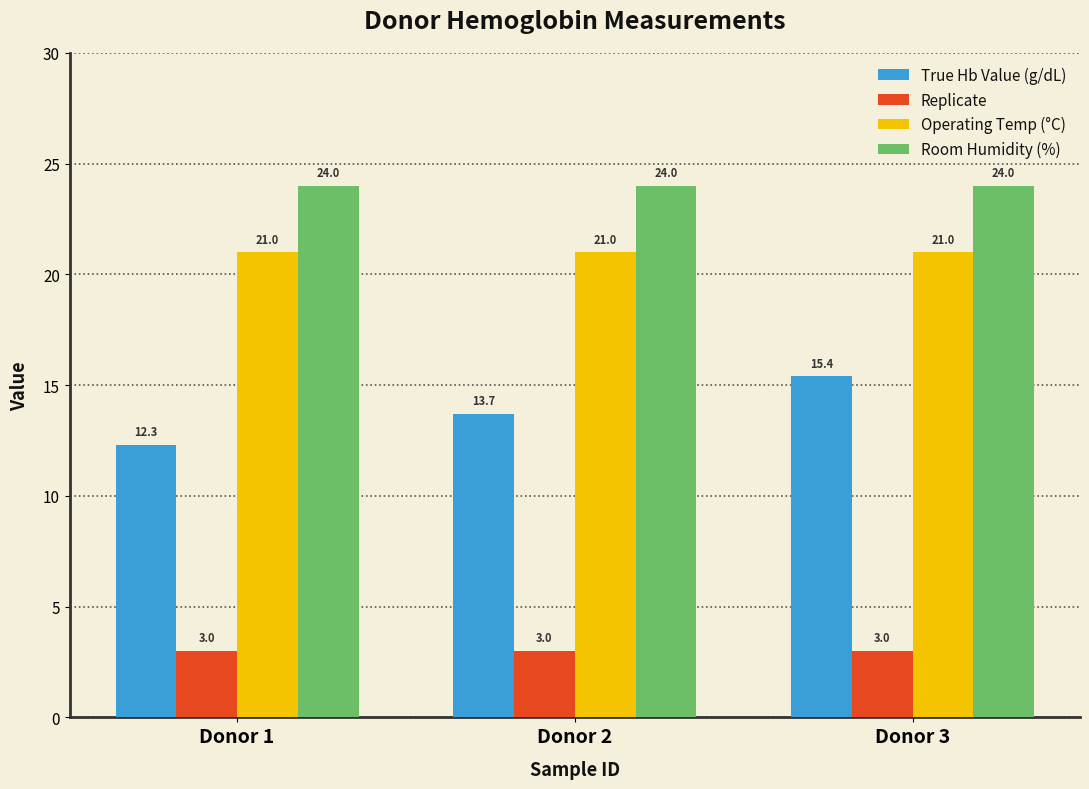

List the series in order of their peak value, highest first.

Room Humidity (%), Operating Temp (°C), True Hb Value (g/dL), Replicate